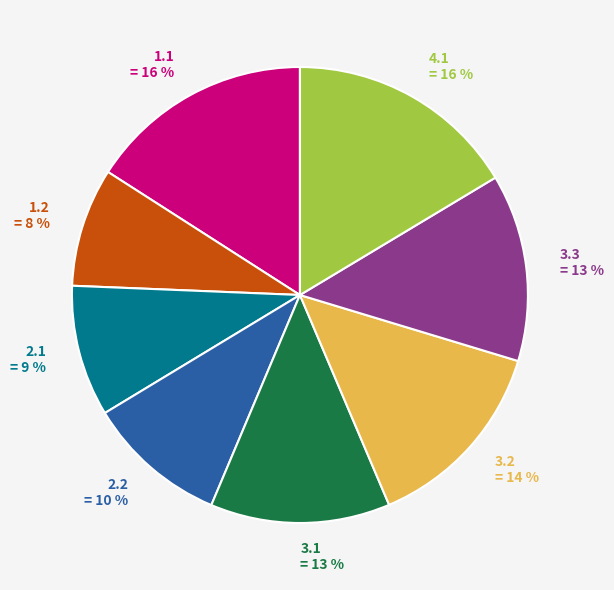

How many segments does this pie chart have?

8